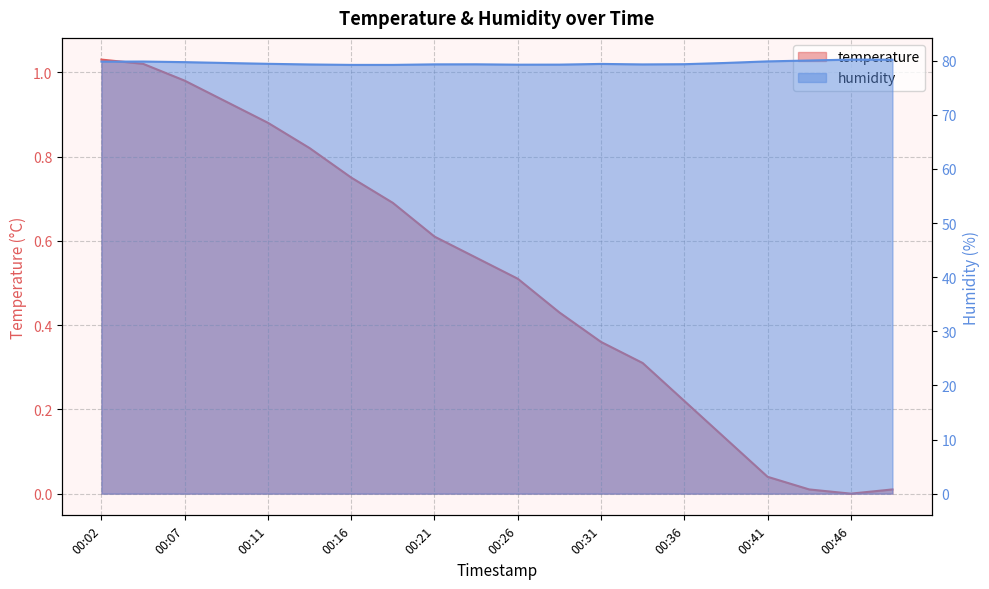

True or false: temperature and humidity intersect in this chart.

False